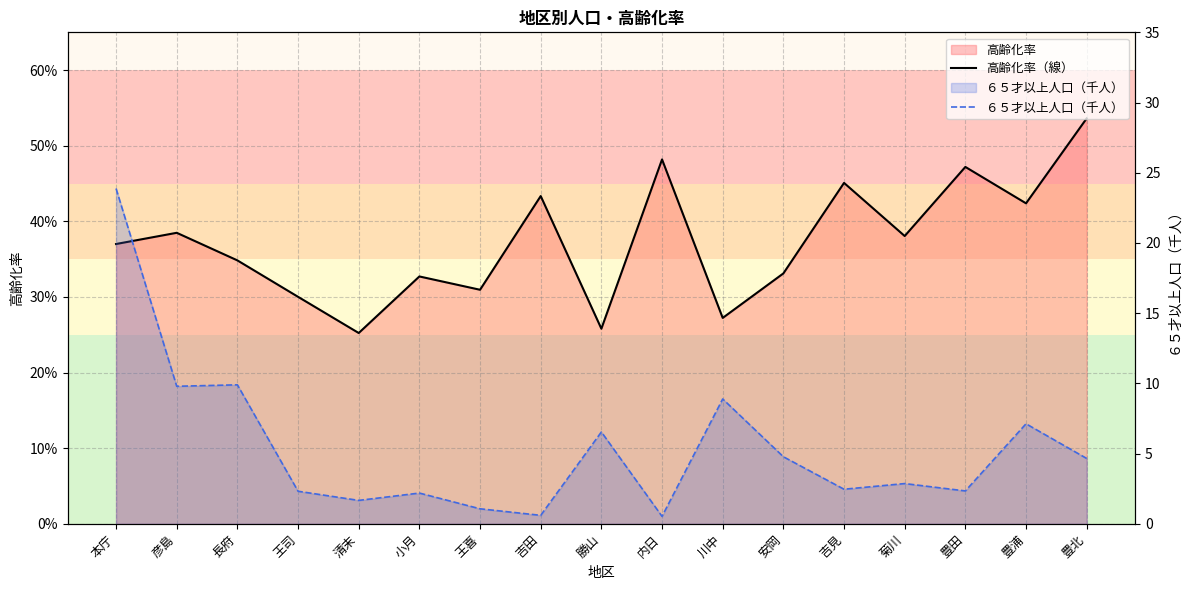

Reading left to right, what are all the values shown in this chart?

高齢化率（線）: 本庁=0.4	彦島=0.4	長府=0.3	王司=0.3	清末=0.3	小月=0.3	王喜=0.3	吉田=0.4	勝山=0.3	内日=0.5	川中=0.3	安岡=0.3	吉見=0.5	菊川=0.4	豊田=0.5	豊浦=0.4	豊北=0.5
６５才以上人口（千人）: 本庁=23.9	彦島=9.8	長府=9.9	王司=2.3	清末=1.7	小月=2.2	王喜=1.1	吉田=0.6	勝山=6.5	内日=0.5	川中=8.9	安岡=4.8	吉見=2.5	菊川=2.9	豊田=2.3	豊浦=7.1	豊北=4.7